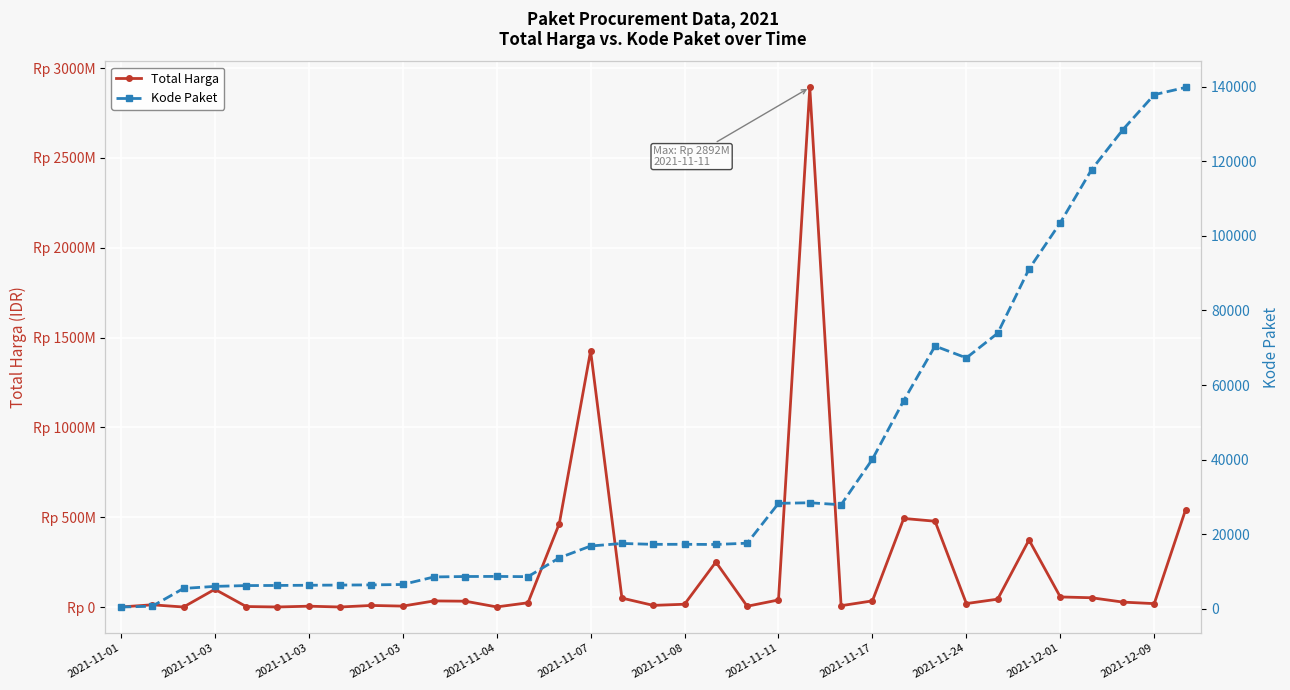

Reading right to left, what are all the values shown in this chart?

Total Harga: 541071000	18900000	27412000	51601000	56152800	373404000	43859200	19175000	477600000	493000000	34292000	7401240	2892122000	39440000	4350000	250350000	15513960	9180000	49730040	1425867900	464002100	23653000	577875	32441200	34000000	5129000	8742500	182000	4672200	265000	2772000	98772570	78000	12453900	333600
Kode Paket: 139817	137876	128516	117783	103541	91101	73894	67279	70453	55826	40112	27891	28425	28271	17580	17238	17283	17272	17509	16823	13652	8601	8668	8646	8530	6503	6397	6350	6300	6246	6214	5997	5449	675	464